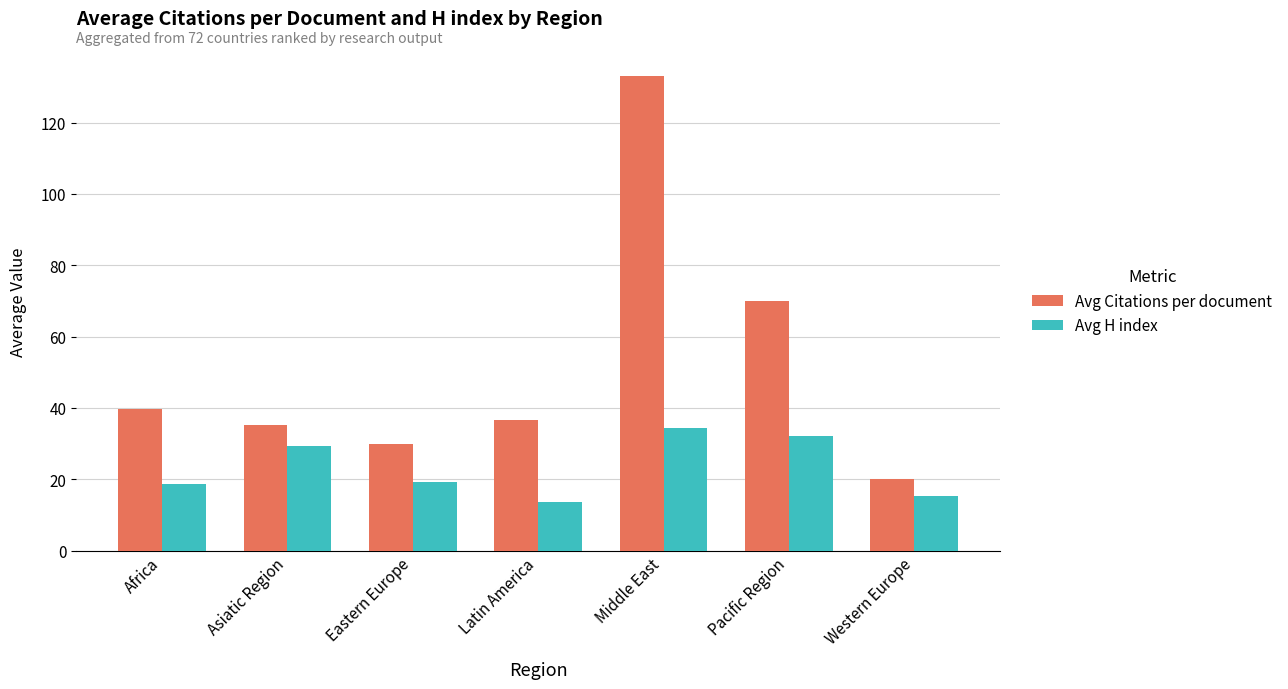

Reading right to left, what are all the values shown in this chart?

Avg Citations per document: Western Europe=20.0	Pacific Region=70.0	Middle East=133.2	Latin America=36.5	Eastern Europe=29.8	Asiatic Region=35.2	Africa=39.8
Avg H index: Western Europe=15.3	Pacific Region=32.0	Middle East=34.4	Latin America=13.7	Eastern Europe=19.1	Asiatic Region=29.3	Africa=18.6